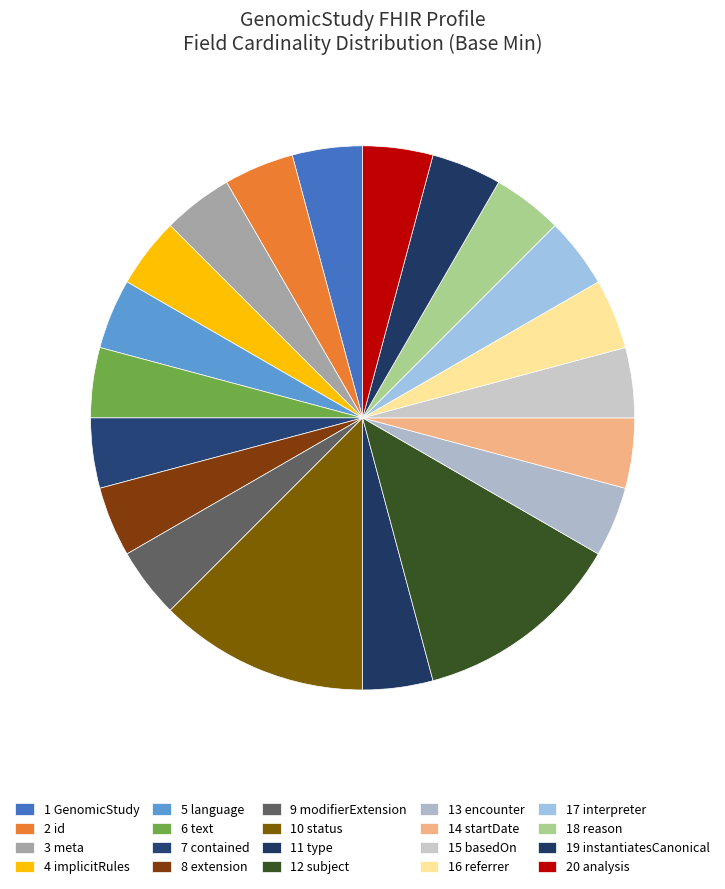

How many slices are in this pie chart?

20